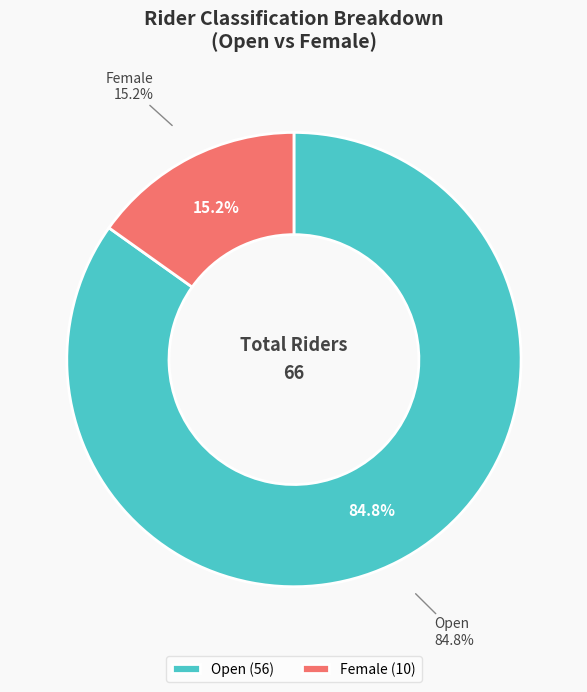

Rank the categories by value from highest to lowest.

Open, Female